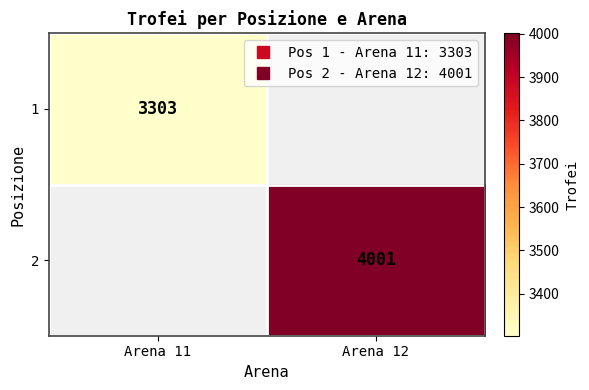

At Arena 11, list the series in order from largest to smallest.

1, 2